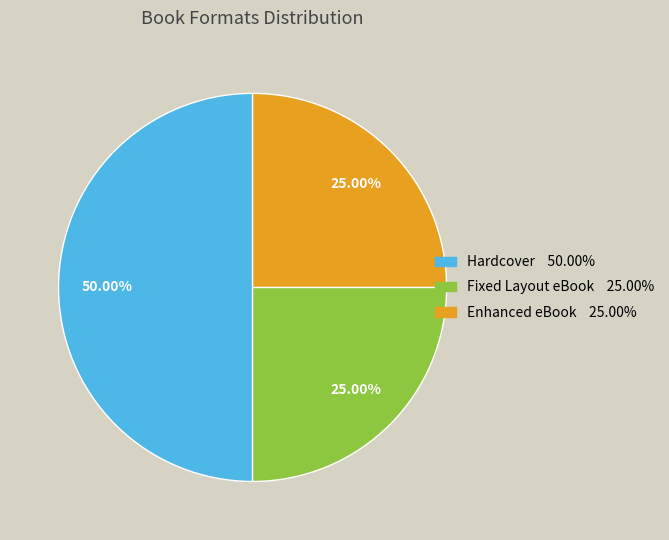

Which slice is the largest?

Hardcover